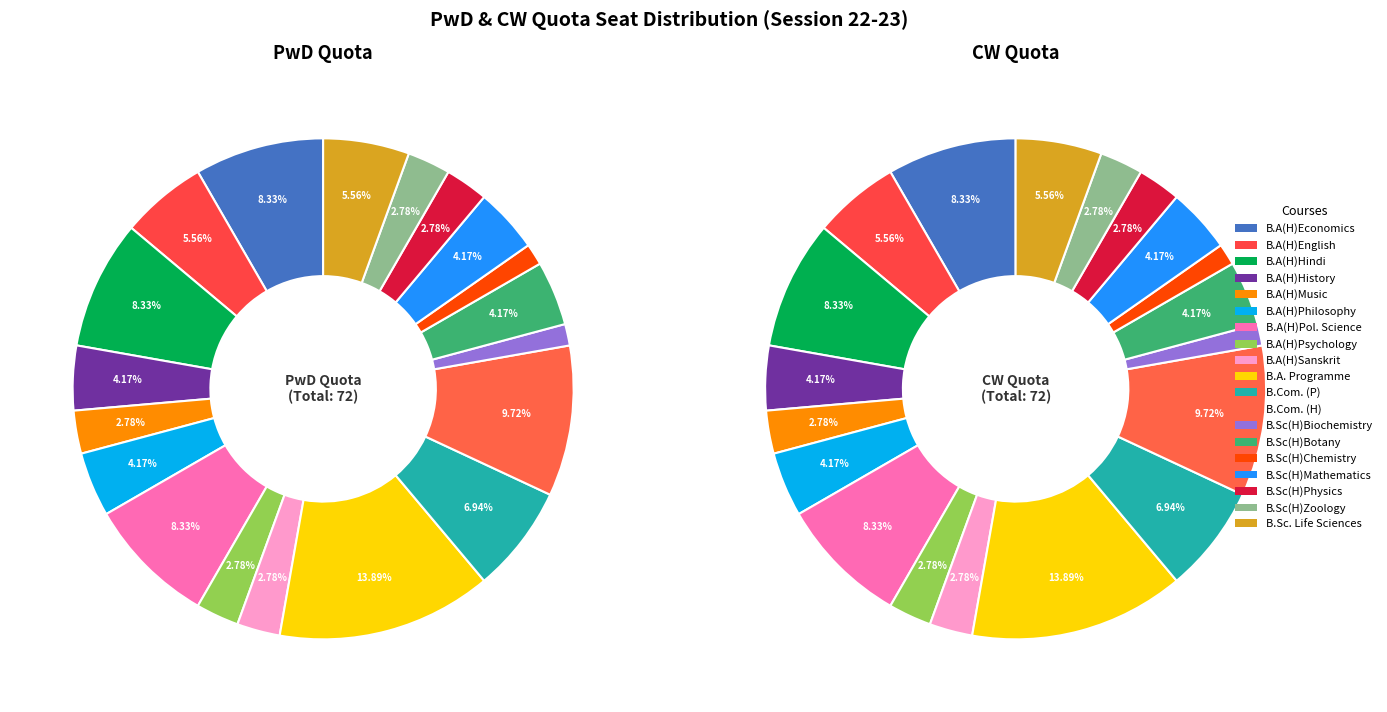

Between B.Com. (H) and B.Sc(H)Zoology, which series saw the biggest shift?

PwD